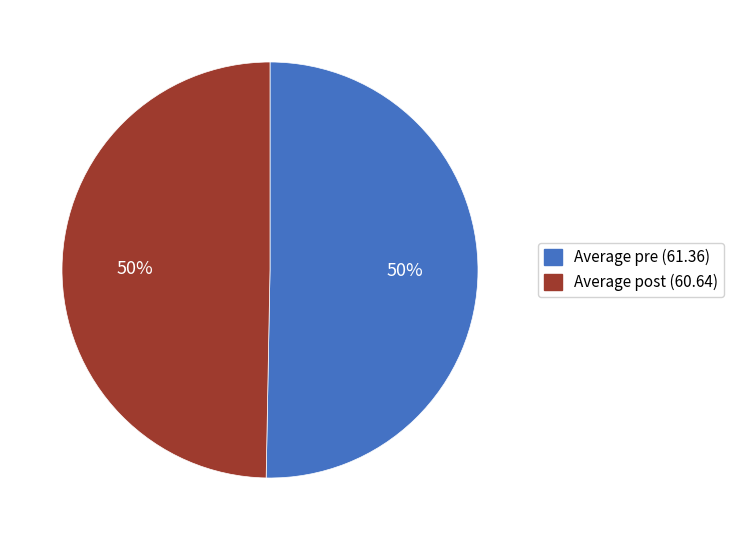

Is the sum of Average pre (61.36) and Average post (60.64) greater than half?

Yes